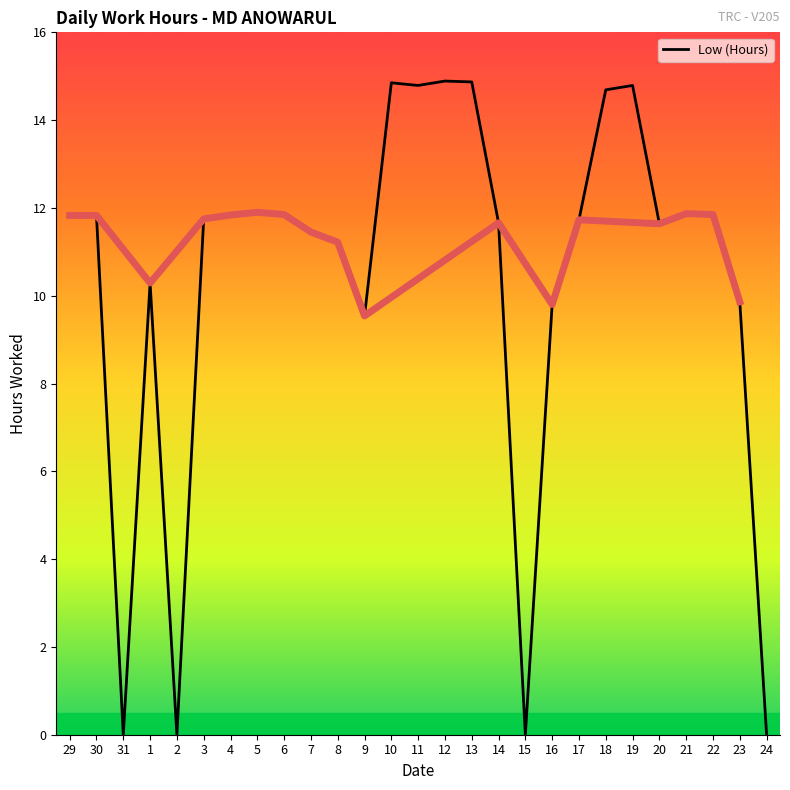

Reading left to right, extract all data points from this chart.

29=11.8	30=11.8	31=0.0	1=10.3	2=0.0	3=11.8	4=11.8	5=11.9	6=11.8	7=11.4	8=11.2	9=9.5	10=14.8	11=14.8	12=14.9	13=14.9	14=11.7	15=0.0	16=9.8	17=11.7	18=14.7	19=14.8	20=11.6	21=11.9	22=11.8	23=9.9	24=0.0